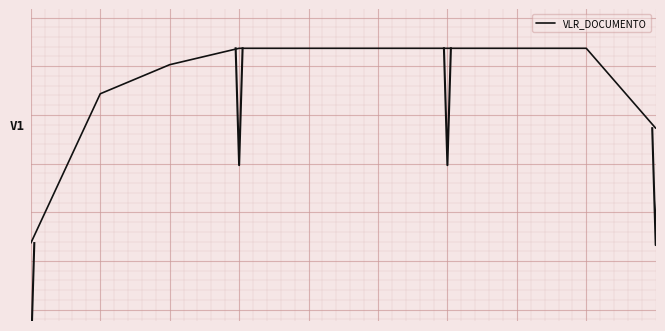

True or false: the data shows 1950.0 at 9.

True